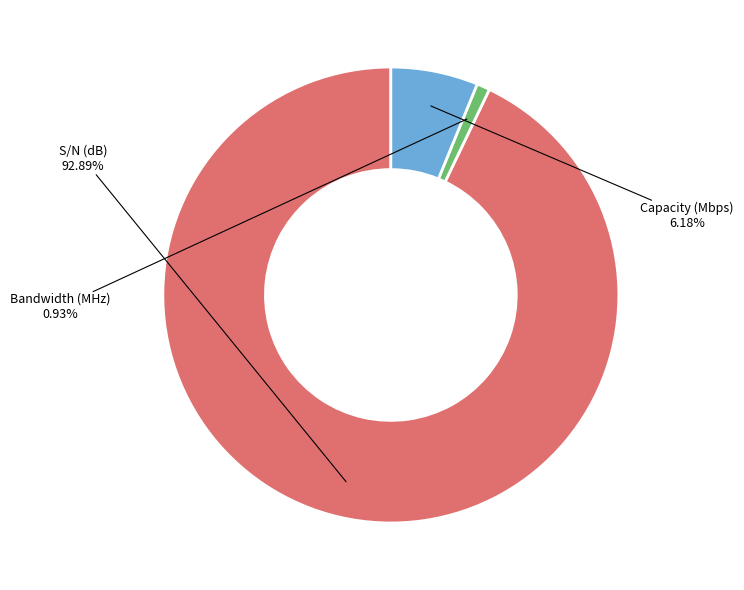

Is there a majority slice in this chart?

Yes